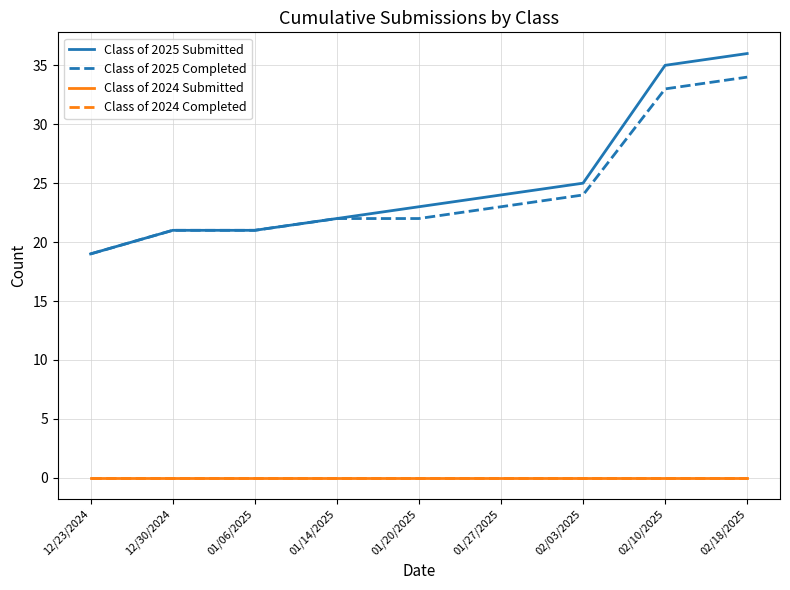

Rank the categories by Class of 2024 Submitted value from lowest to highest.

12/23/2024, 12/30/2024, 01/06/2025, 01/14/2025, 01/20/2025, 01/27/2025, 02/03/2025, 02/10/2025, 02/18/2025